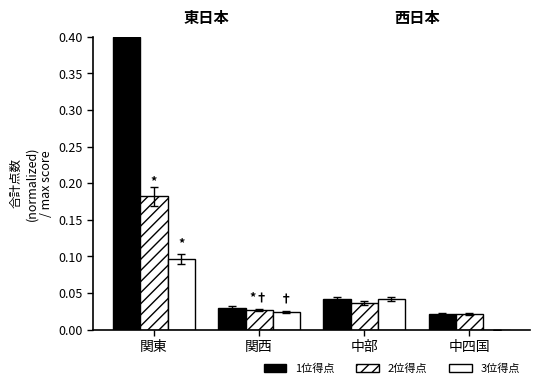

Are the bars grouped side by side (vs. stacked)?

Yes